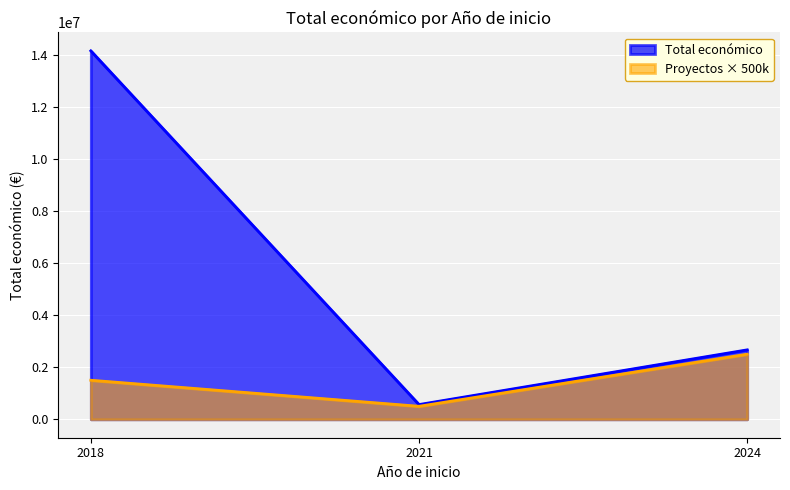

What is the sum of all values?

17379512